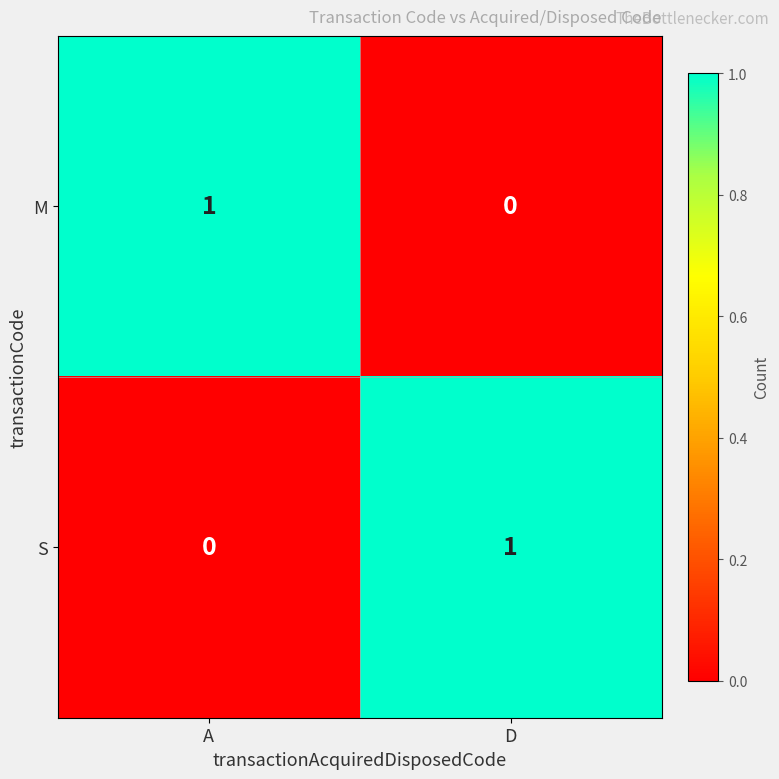

True or false: M has a value of 0 at A.

False